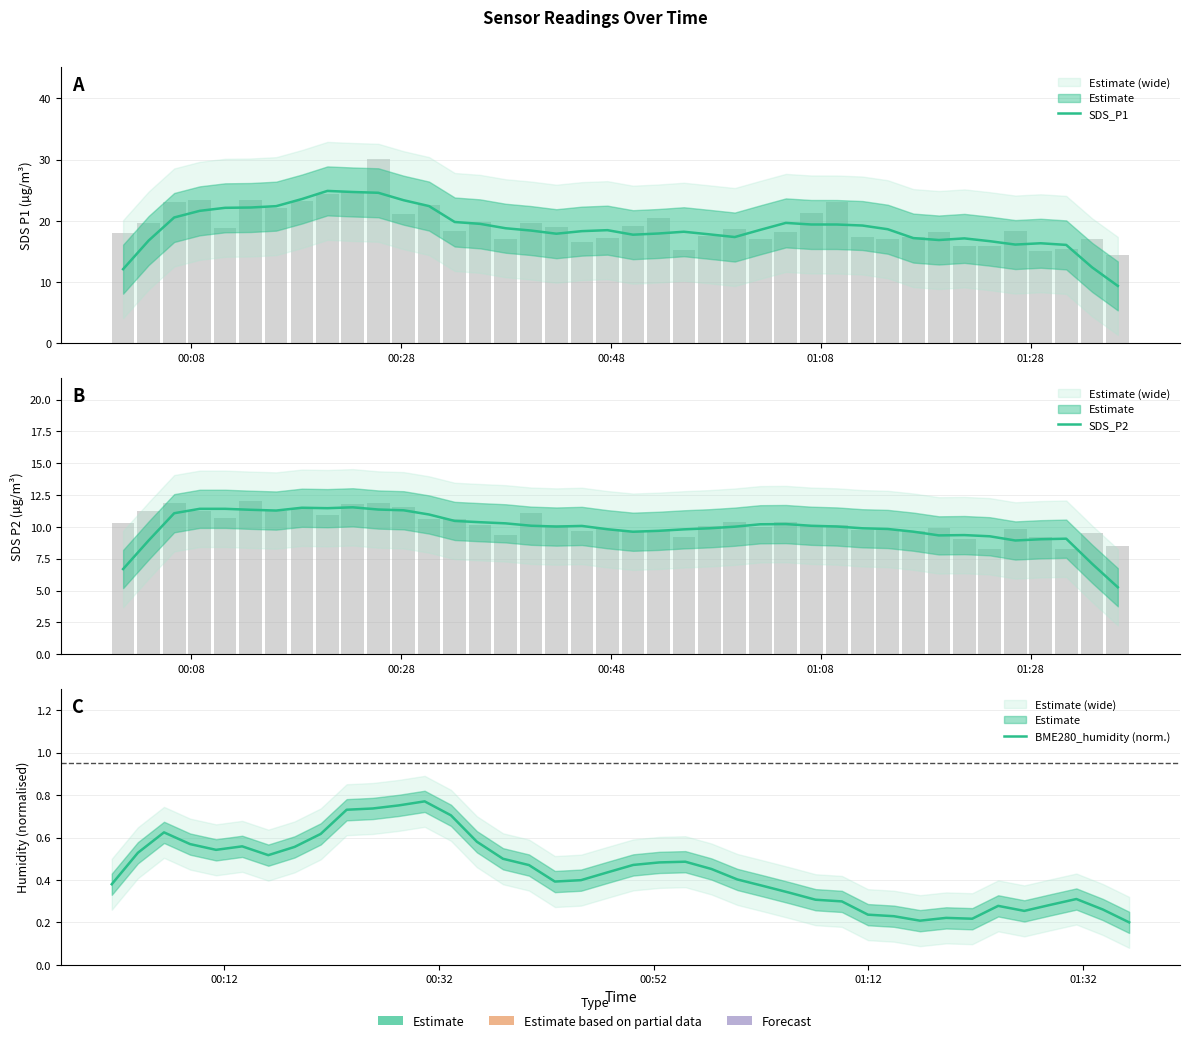

What is the greatest value displayed?

24.9